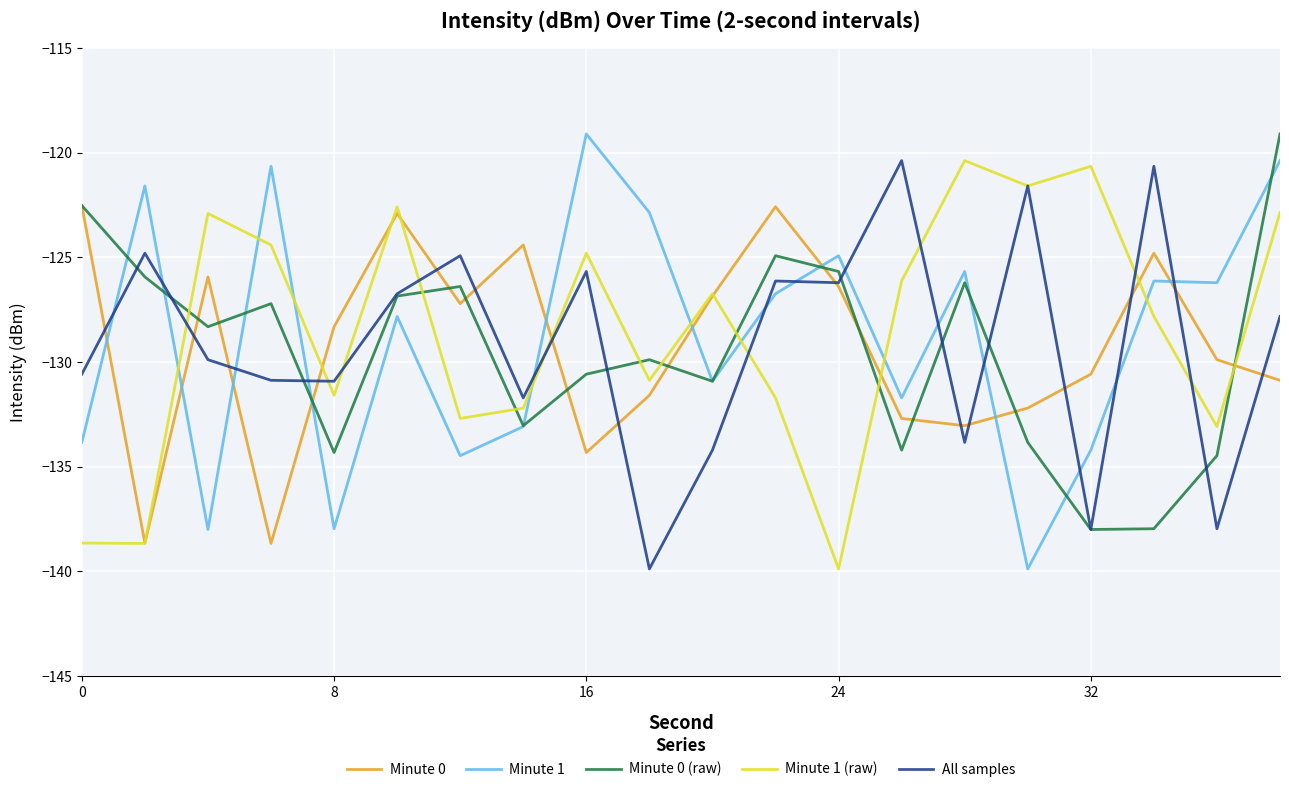

How many times do Minute 0 and Minute 1 cross each other?

9